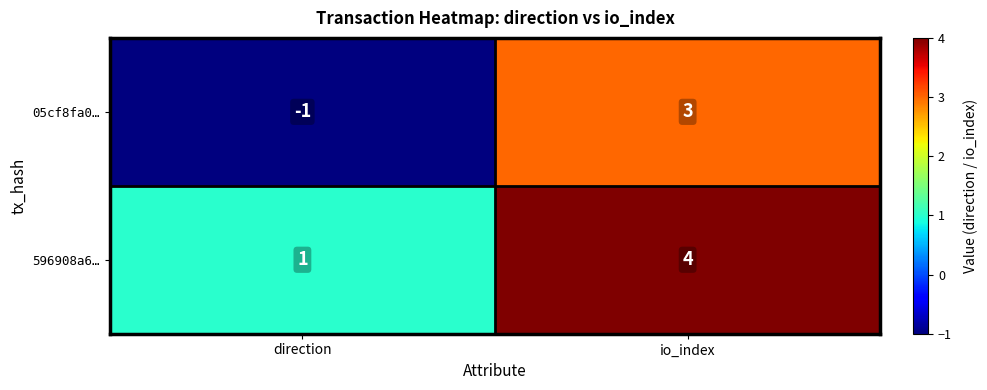

The value of 596908a6… at io_index is 4. True or false?

True